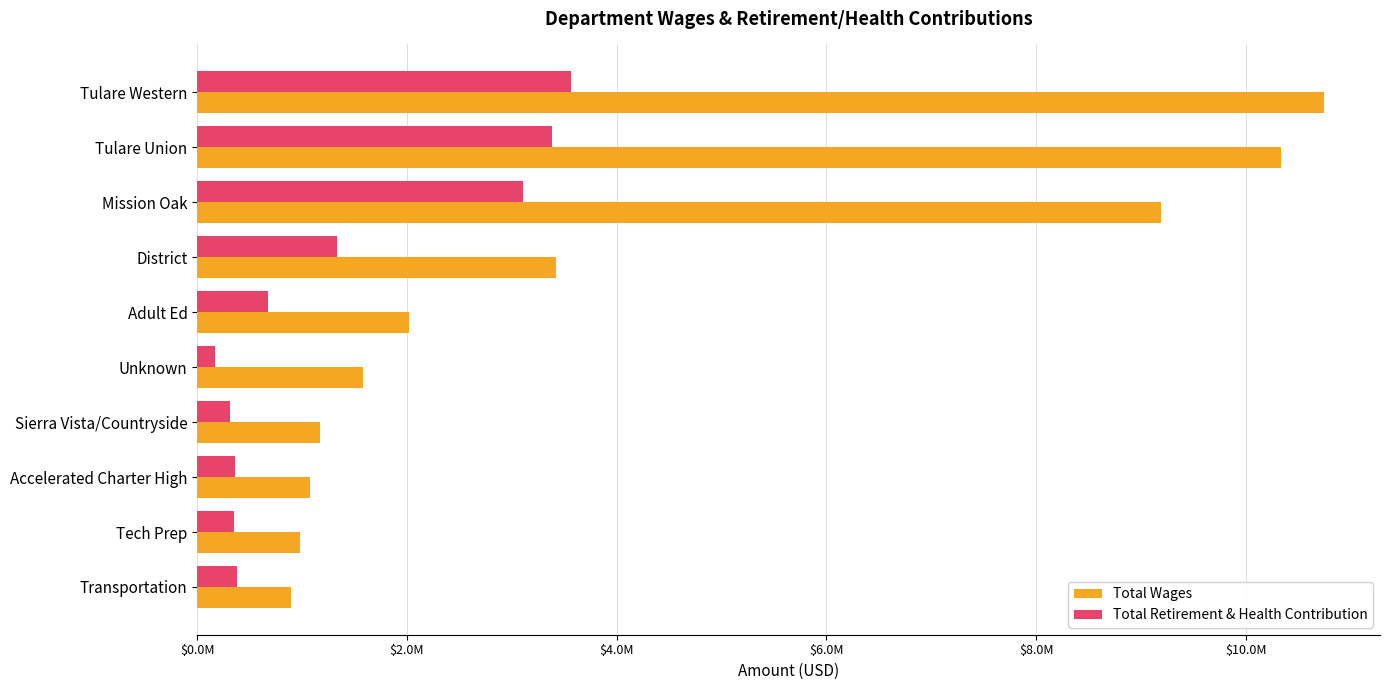

Which series has the largest total across all categories?

Total Wages